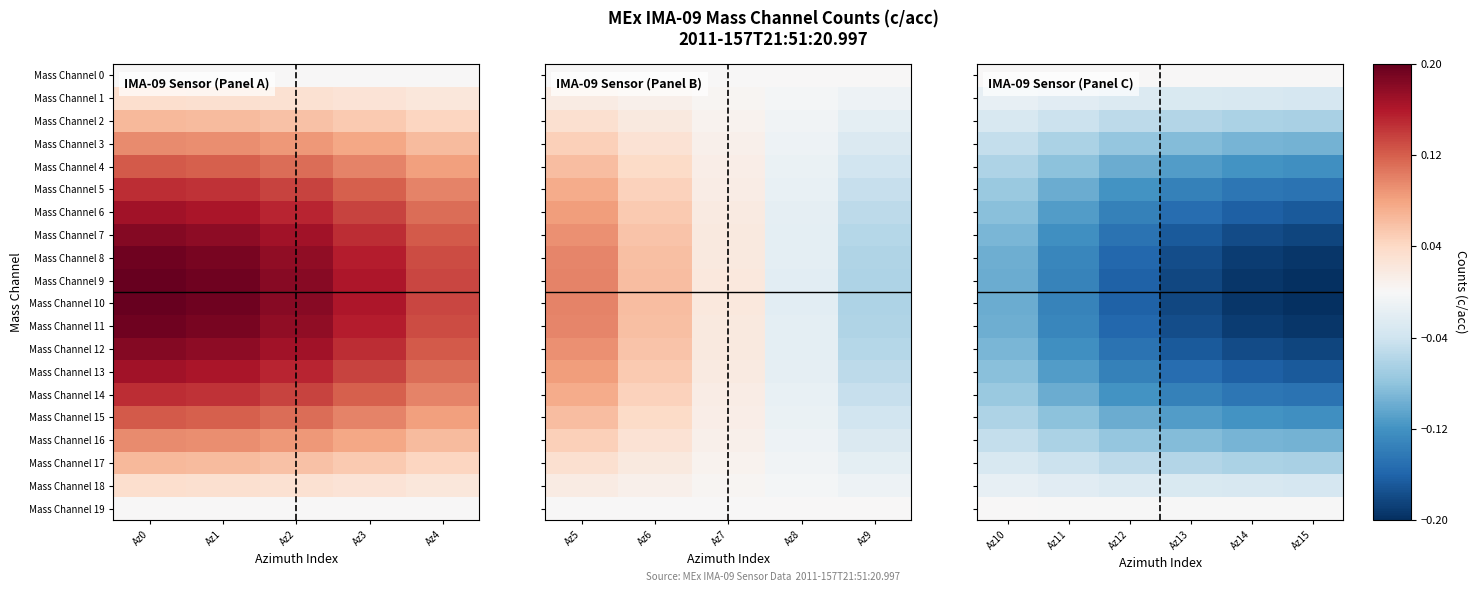

What is the difference between the highest and lowest values at Az12?

0.2